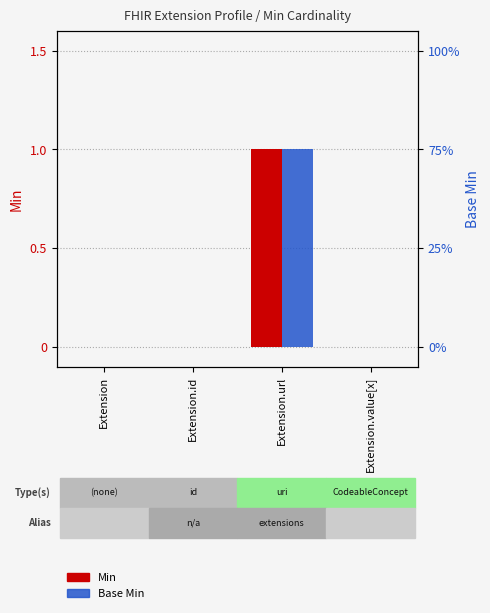

The value of Min at Extension.id is 0. True or false?

True